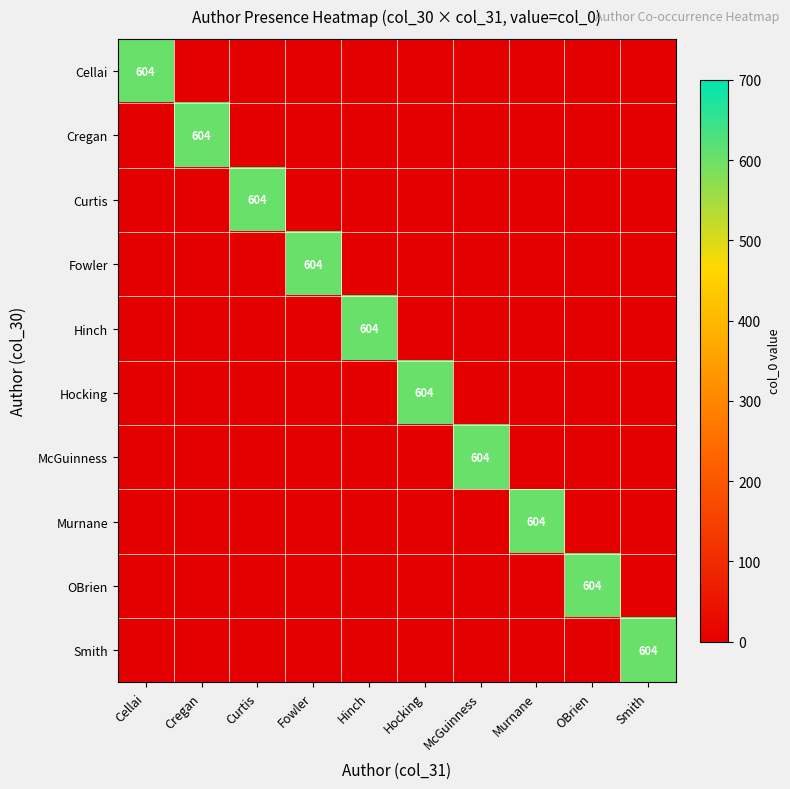

What is the greatest value displayed?

604